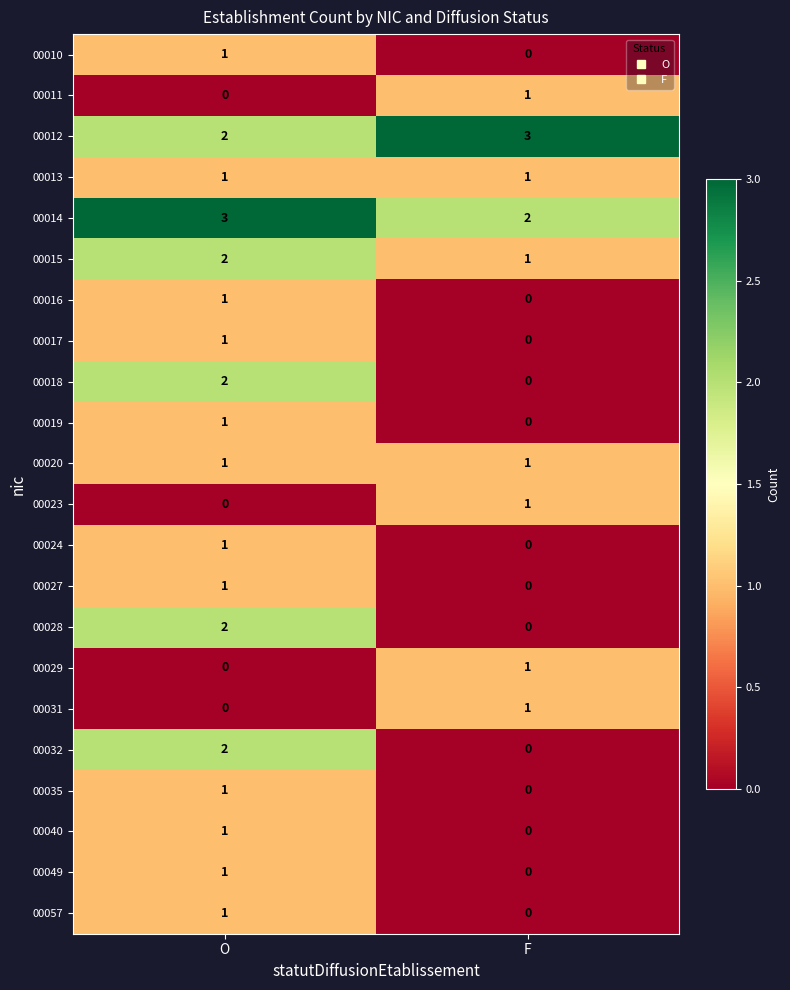

What is the spread (max minus min) of values at F?

3